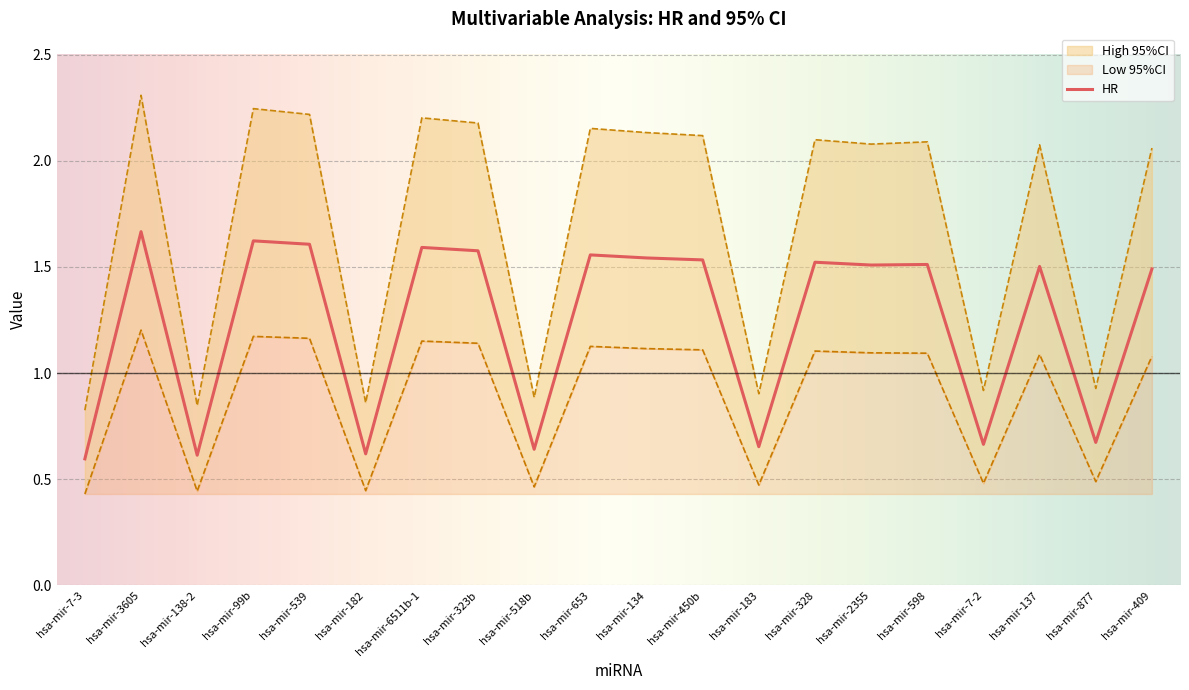

Is it true that HR equals 0.2 at hsa-mir-877?

False